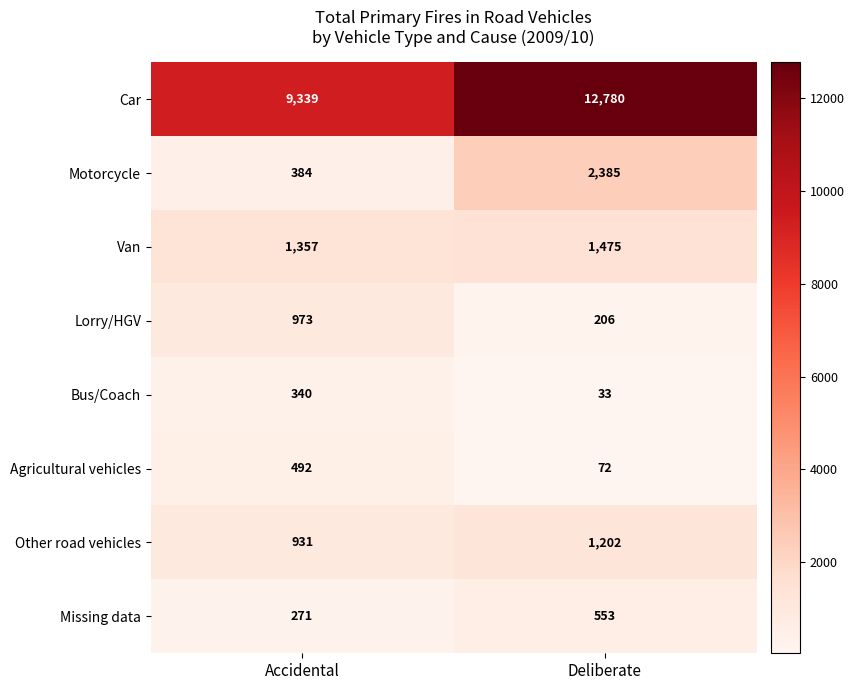

Rank the series at Accidental from highest to lowest value.

Car, Van, Lorry/HGV, Other road vehicles, Agricultural vehicles, Motorcycle, Bus/Coach, Missing data